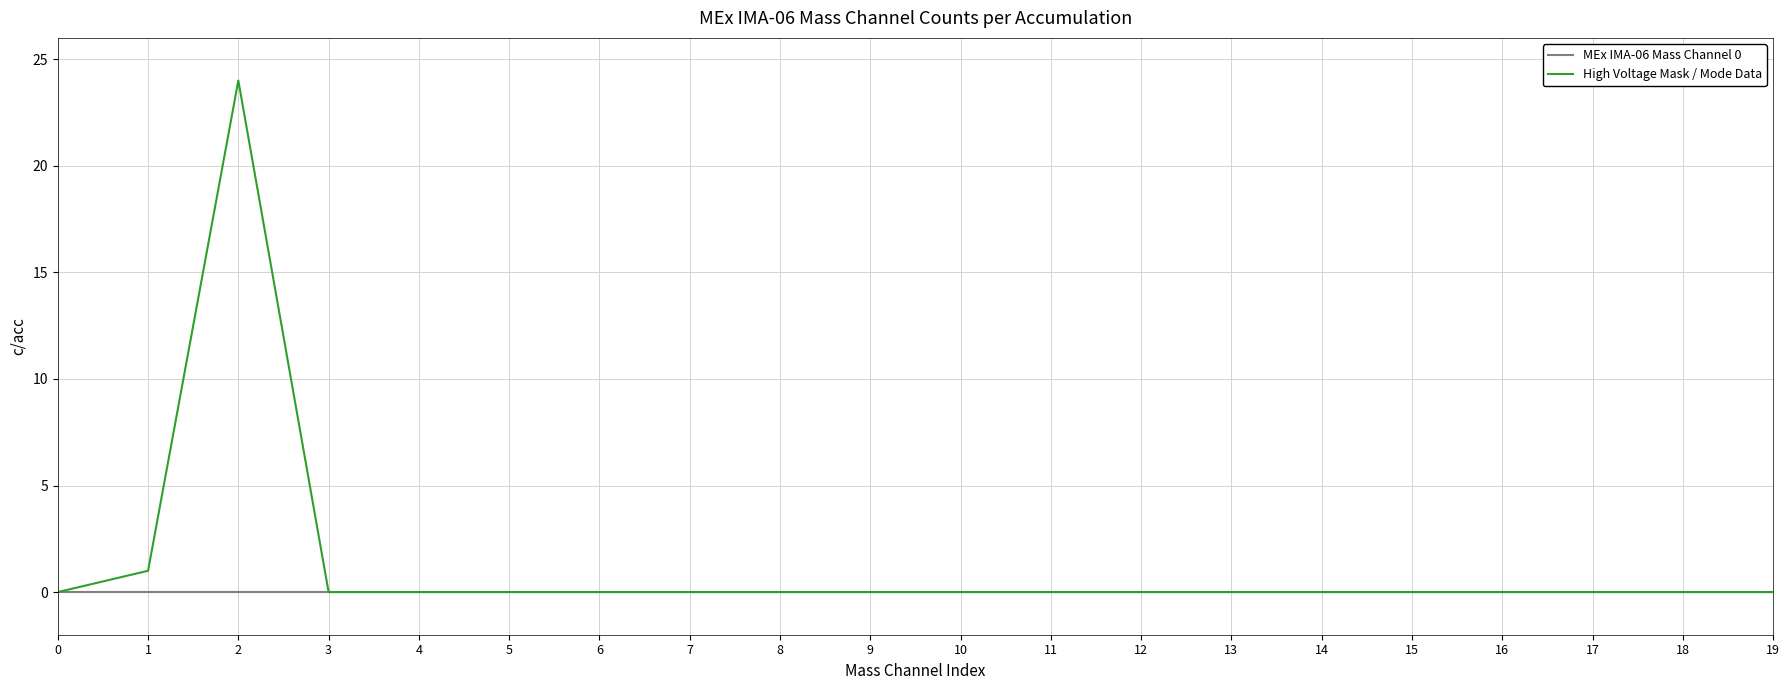

Is it true that High Voltage Mask / Mode Data equals 17 at 18?

False